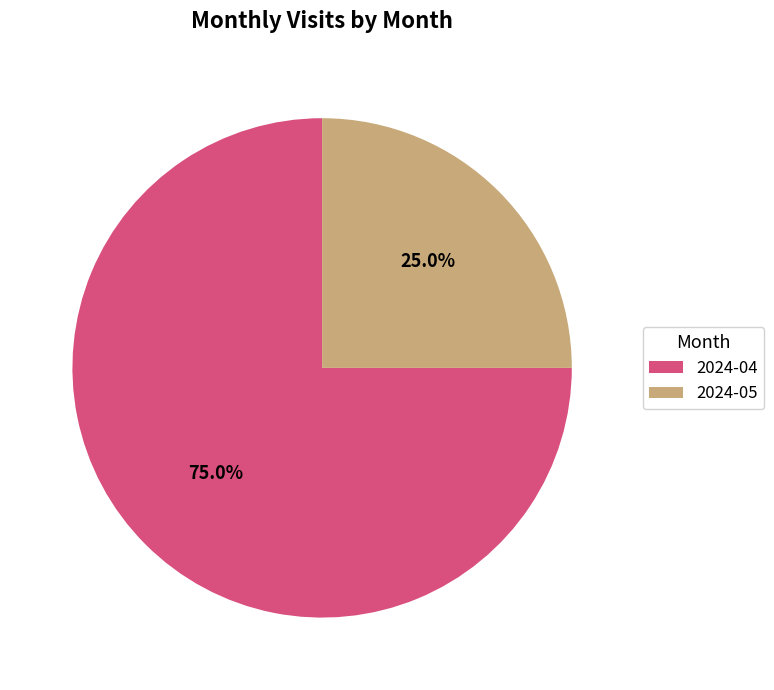

Between 2024-04 and 2024-05, which is larger?

2024-04